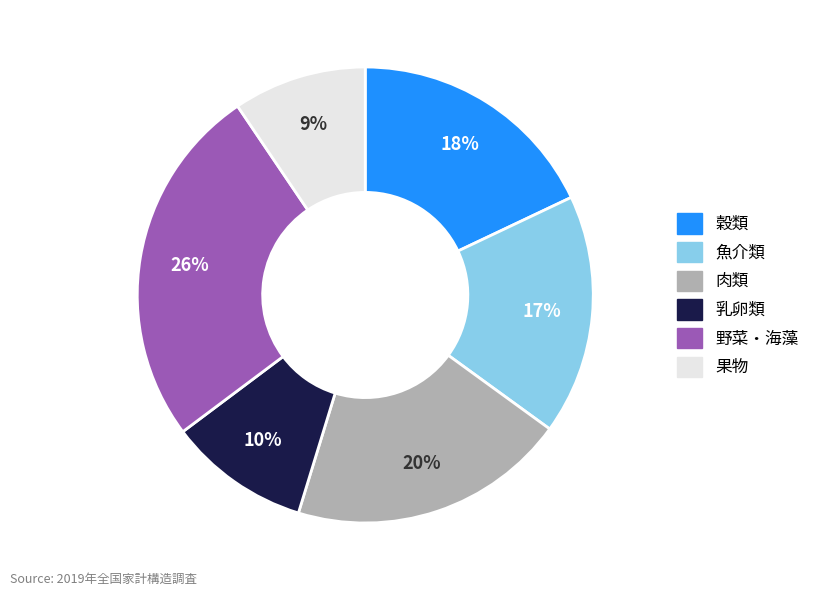

Which slice is the smallest?

果物